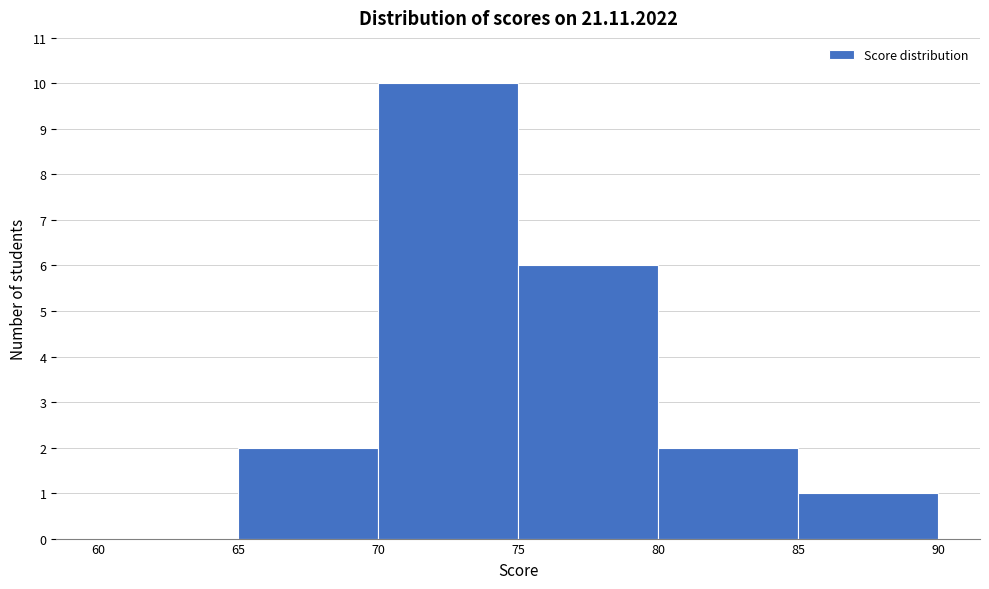

Which range on the x-axis has the tallest bar?

70 to 75